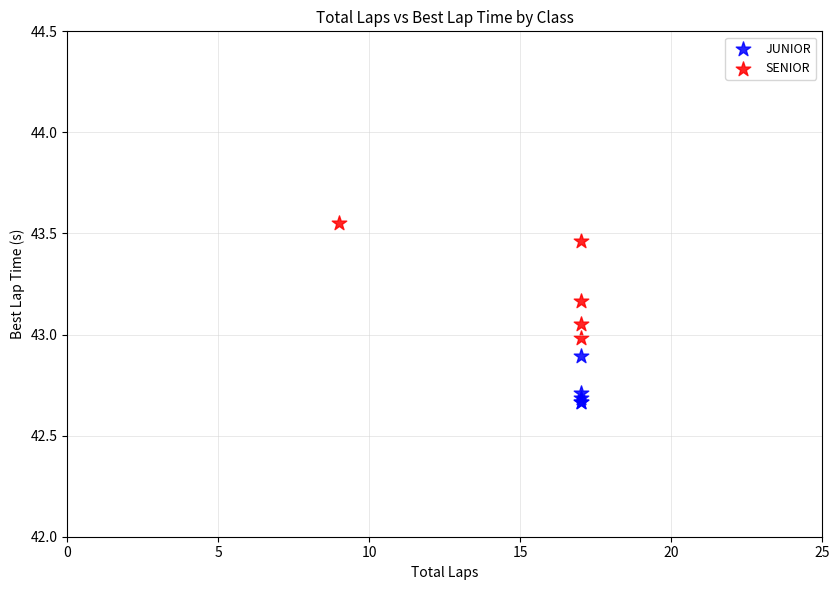

Which series contains the highest Y value?

SENIOR